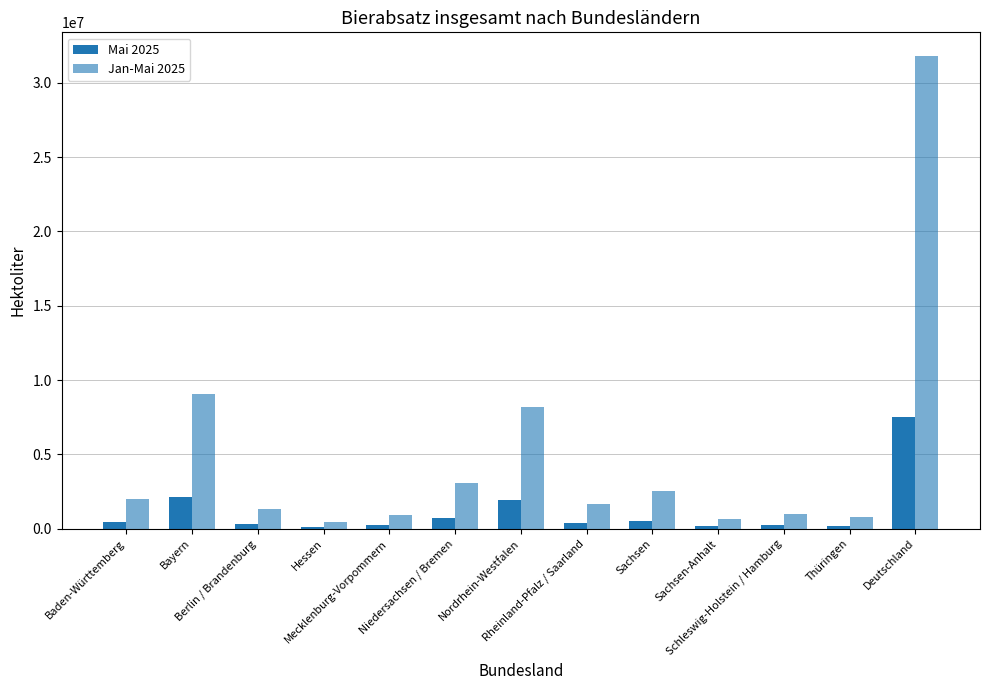

Rank the series by their average value, from highest to lowest.

Jan-Mai 2025, Mai 2025